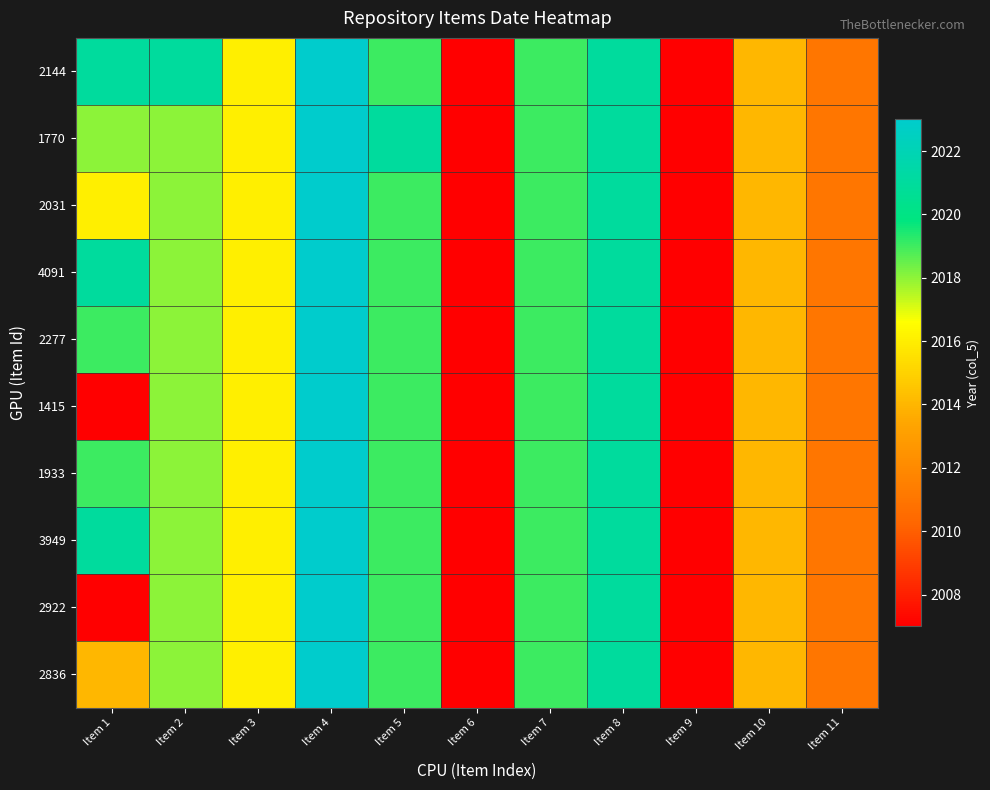

At which category does the chart reach its peak across all series?

Item 4